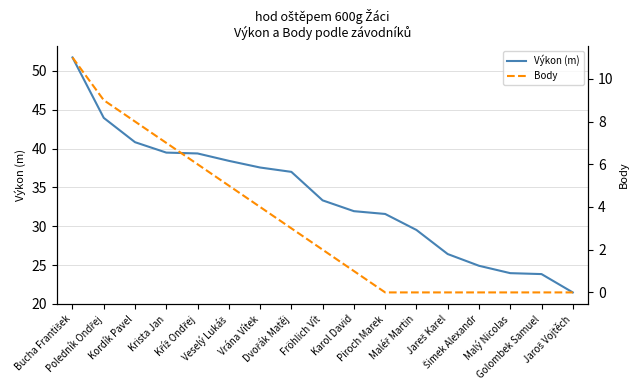

Count the number of data series in this chart.

2